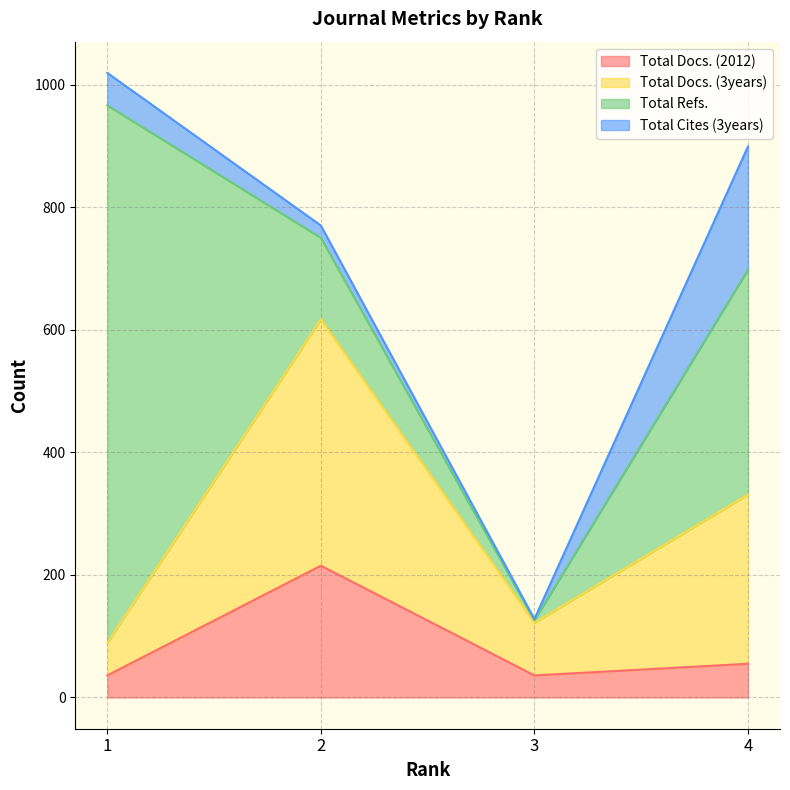

What is the difference between the highest and lowest values at 3?

86